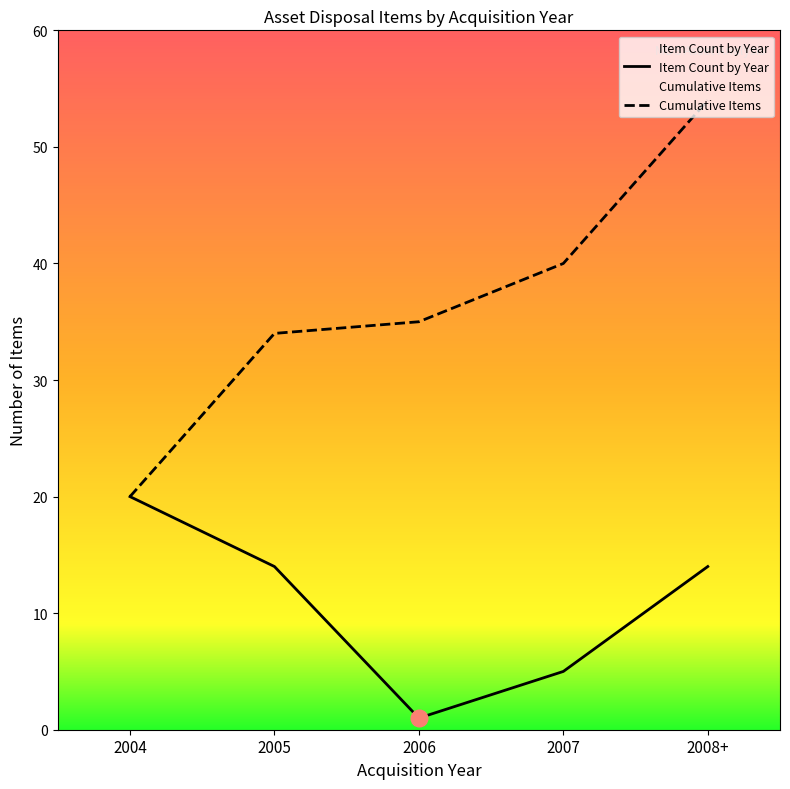

Which category has the highest value across all series?

2008+